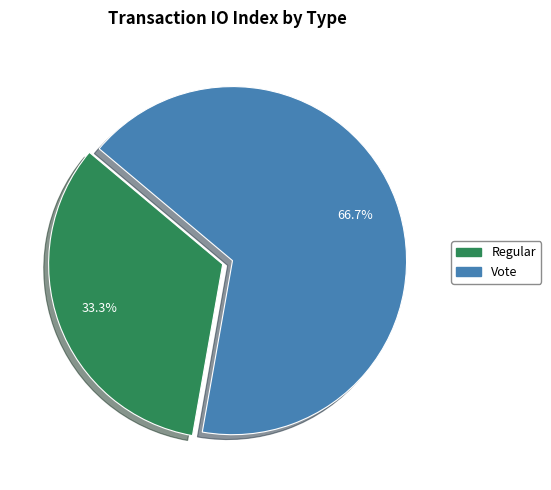

To the nearest percent, what is the difference between the Vote and Regular slice percentages?

33%